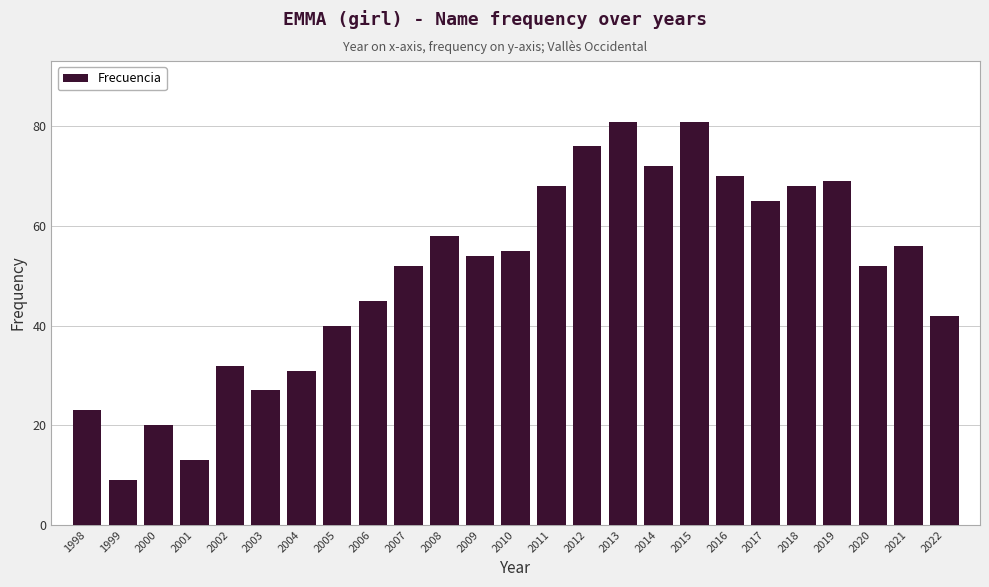

Reading left to right, list all the values displayed in this chart.

1998=23	1999=9	2000=20	2001=13	2002=32	2003=27	2004=31	2005=40	2006=45	2007=52	2008=58	2009=54	2010=55	2011=68	2012=76	2013=81	2014=72	2015=81	2016=70	2017=65	2018=68	2019=69	2020=52	2021=56	2022=42